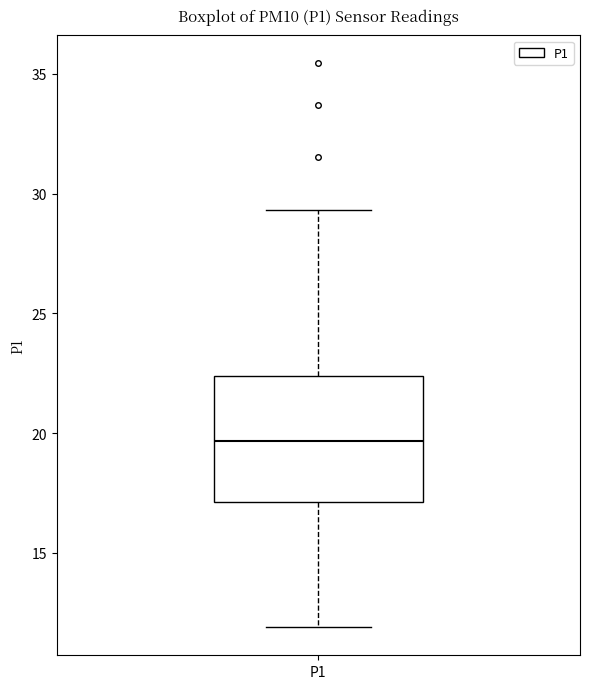

Where does the lower whisker of the box for P1 end on the y-axis? The values are not printed on the chart, so give them approximately, as read against the axis.

12.0